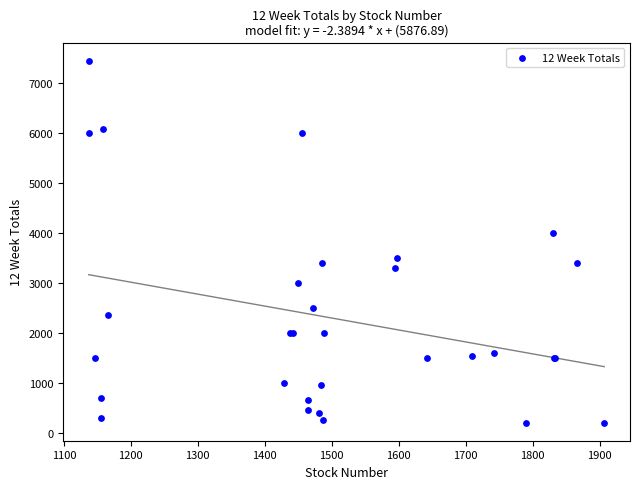

What Y value in the scatter plot is closest to 3820?

4000